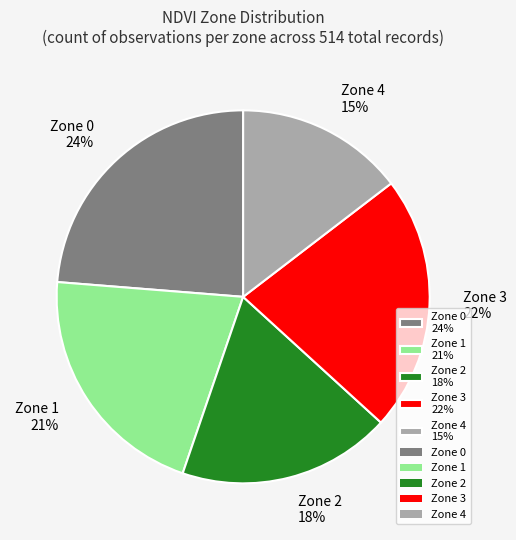

Does Zone 0 account for over 50% of the chart?

No